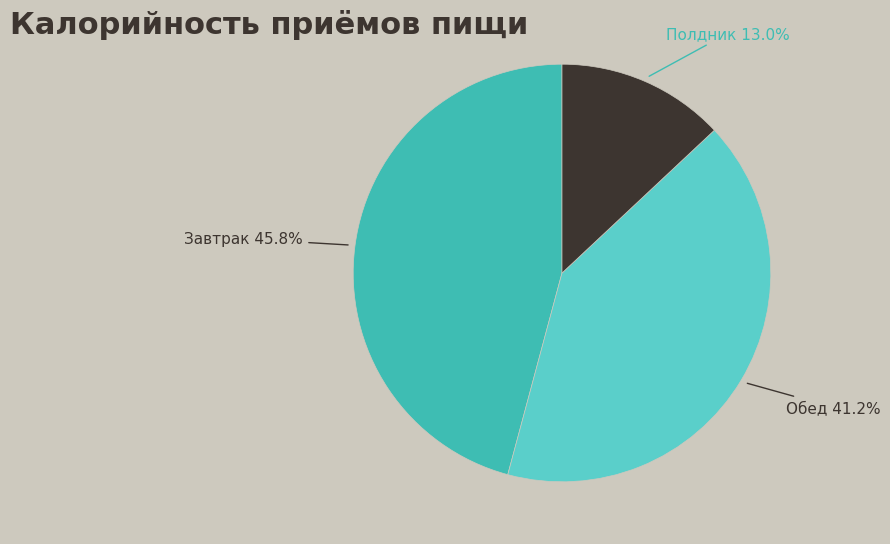

How many segments does this pie chart have?

3